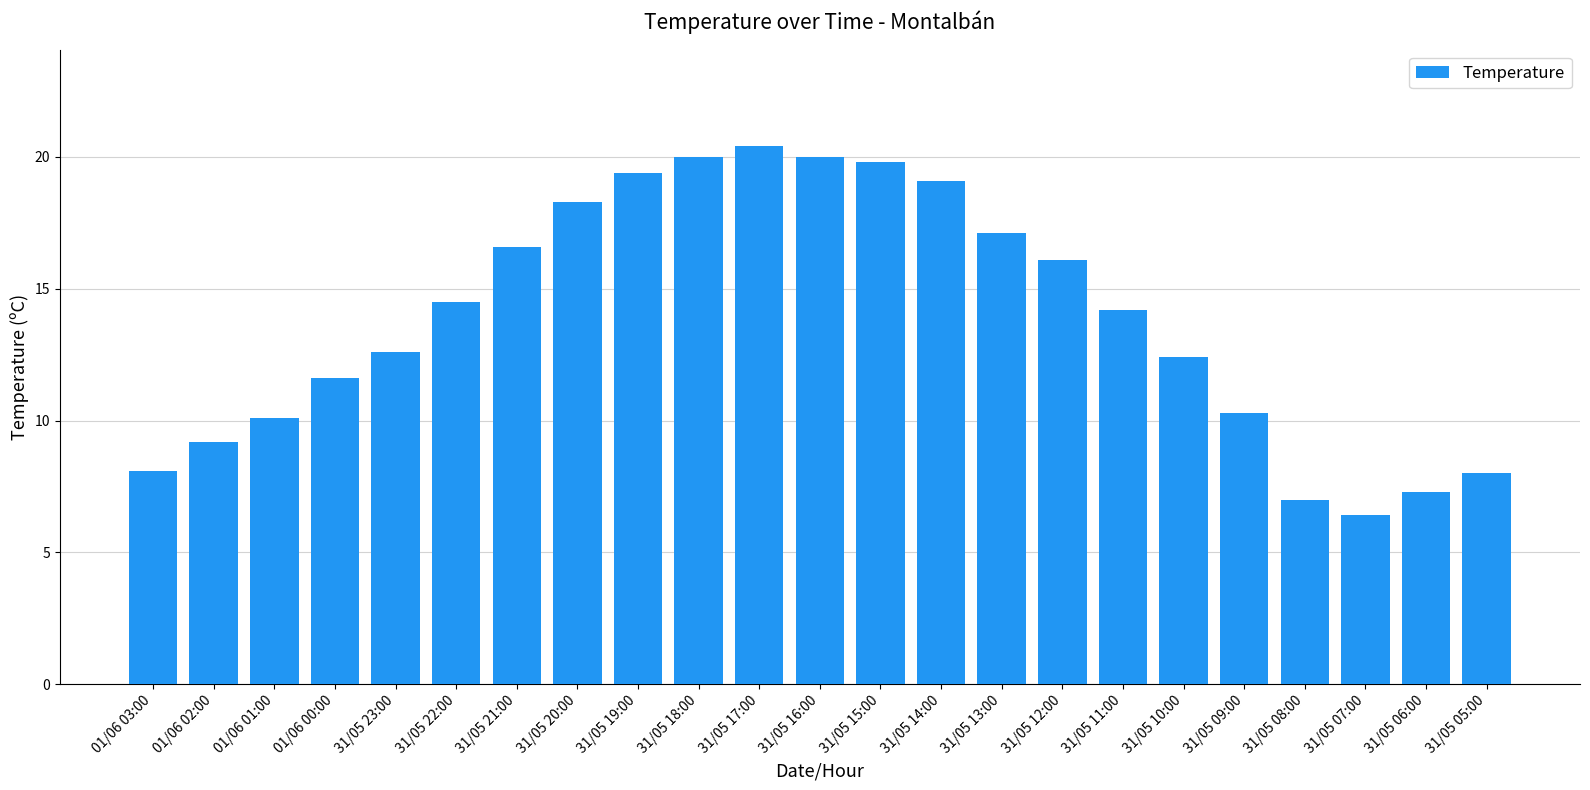

What is the label of the 23rd bar from the right?

01/06 03:00